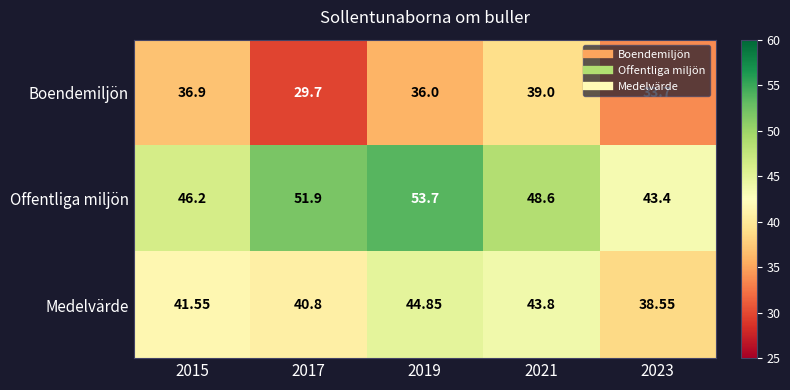

Rank the series by their maximum value, from highest to lowest.

Offentliga miljön, Medelvärde, Boendemiljön